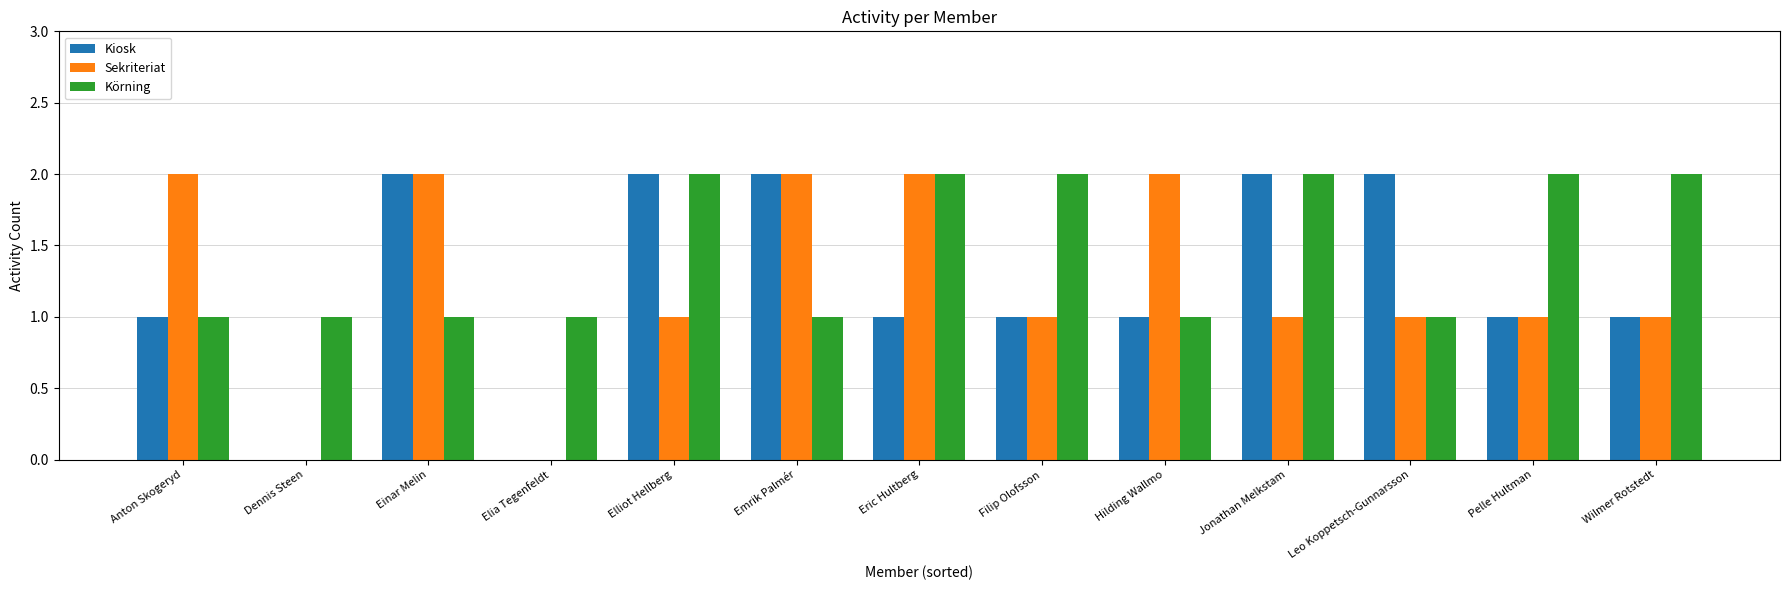

What is the sum of all Körning values?

19